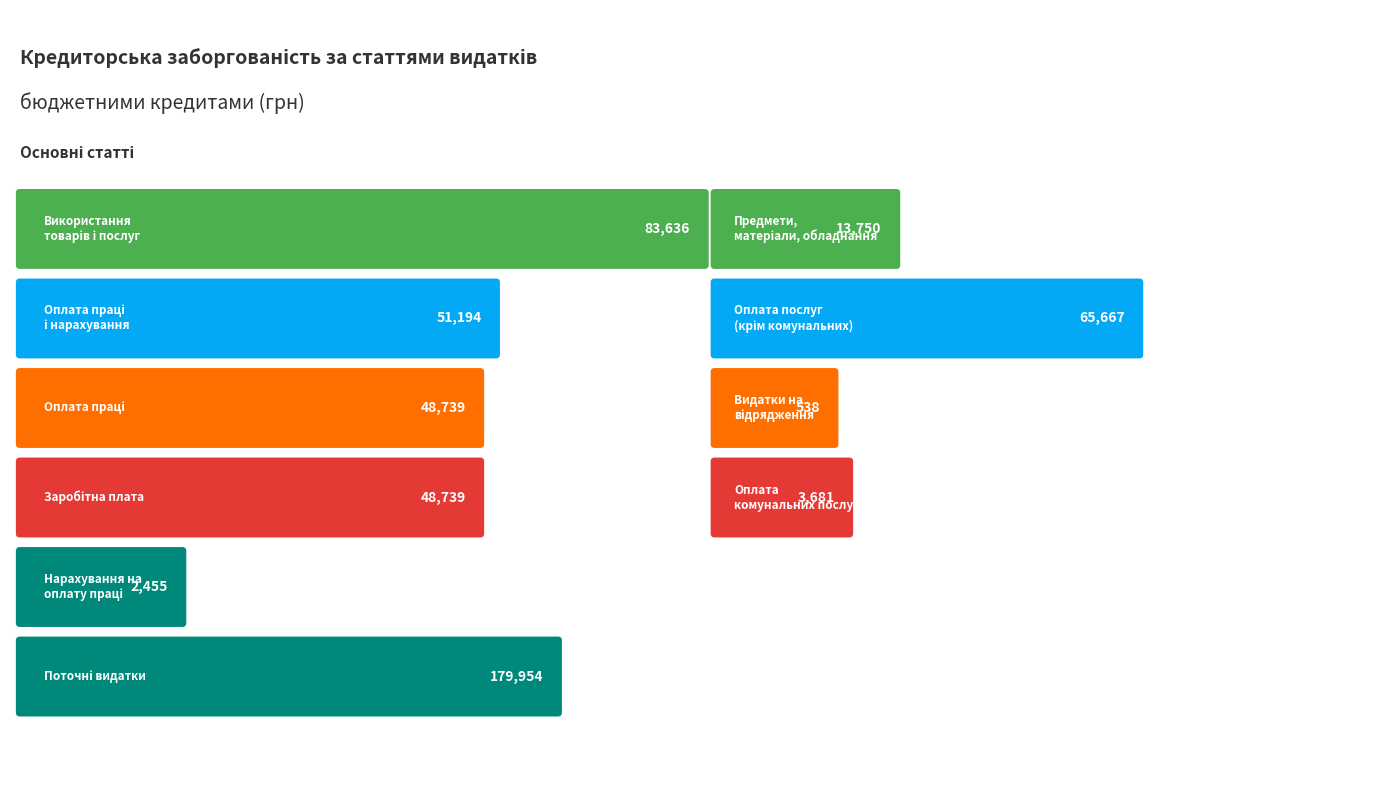

Does the chart contain stacked bars?

No